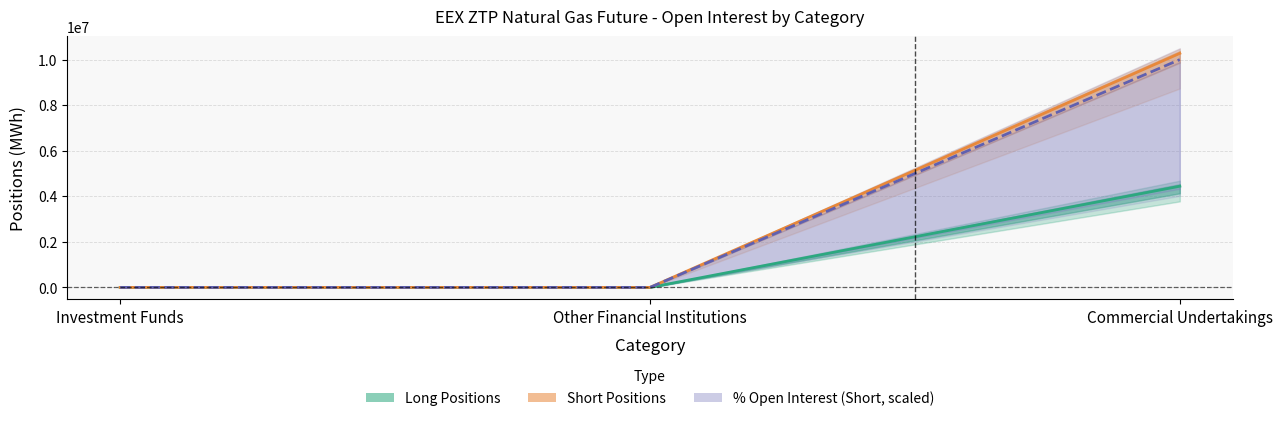

Is this an area chart (filled region under the line)?

No